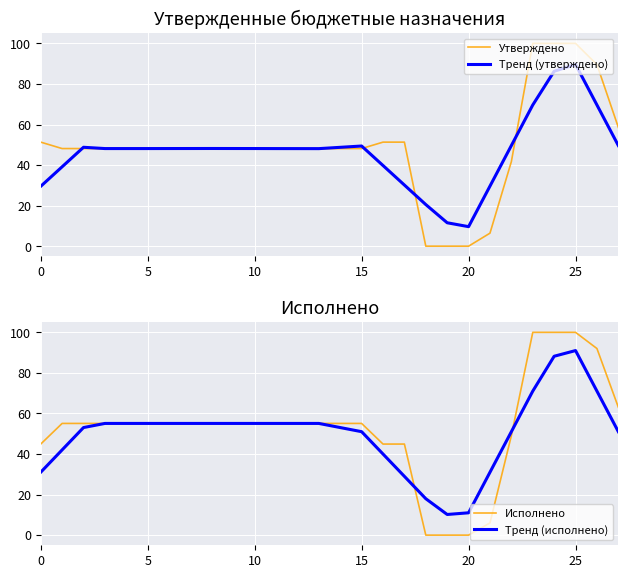

True or false: Утверждено has a value of 51.3 at 0.

True